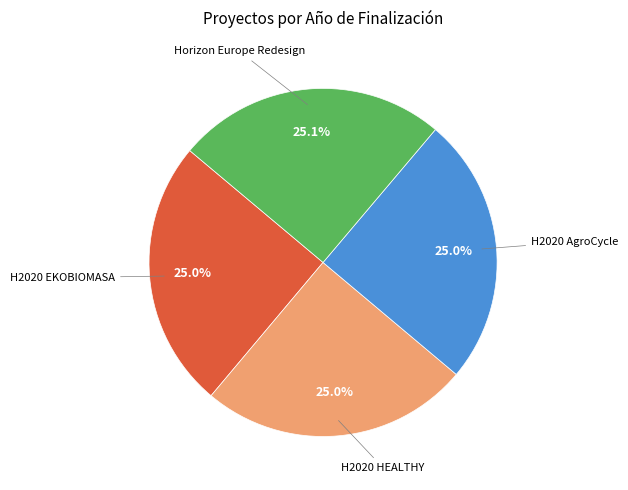

Does any single category account for the majority?

No